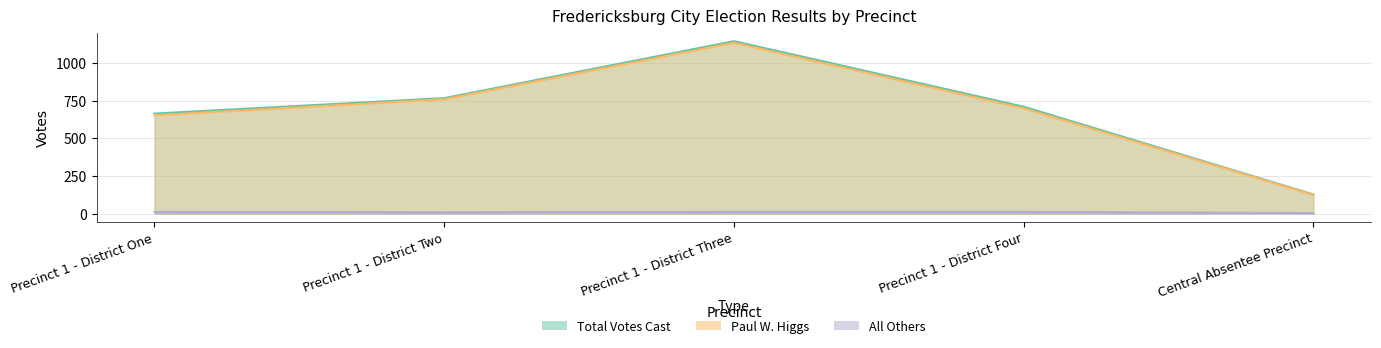

What is the difference between the maximum and minimum values in the Paul W. Higgs series?

1012